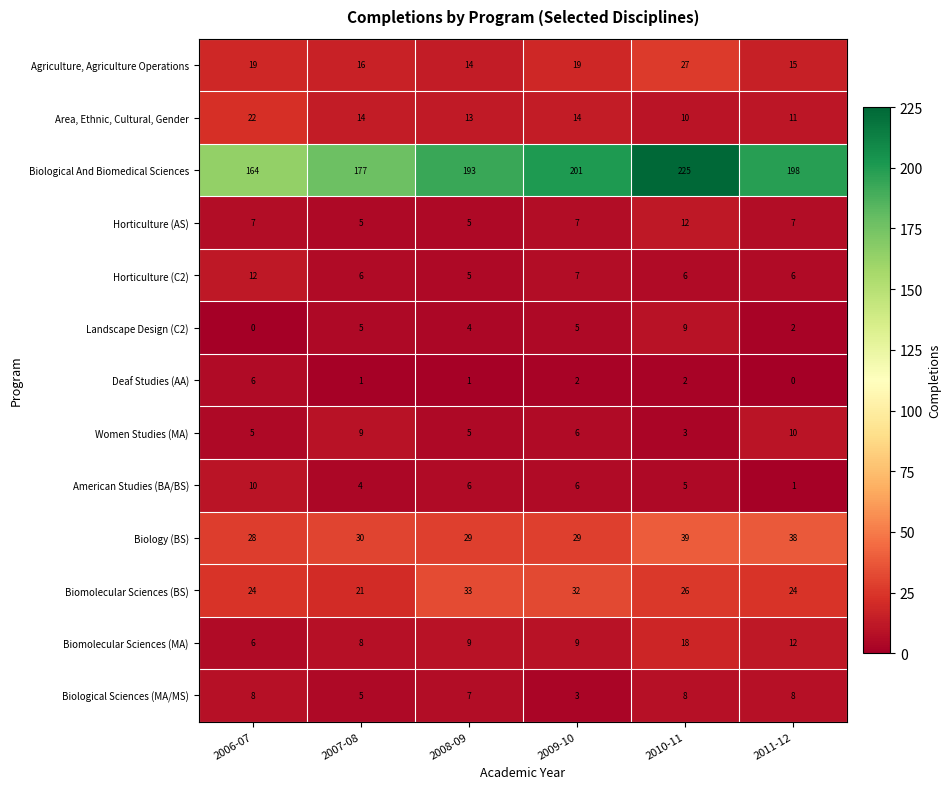

At which label does Biomolecular Sciences (BS) first exceed 26?

2008-09